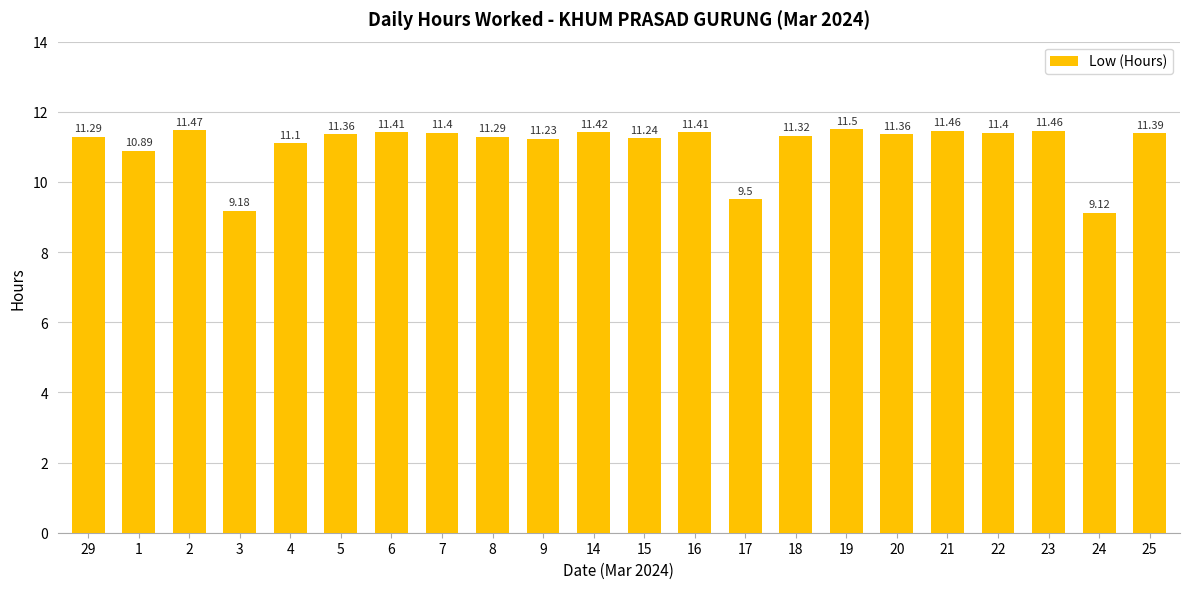

The value at 7 is 11.4. True or false?

True